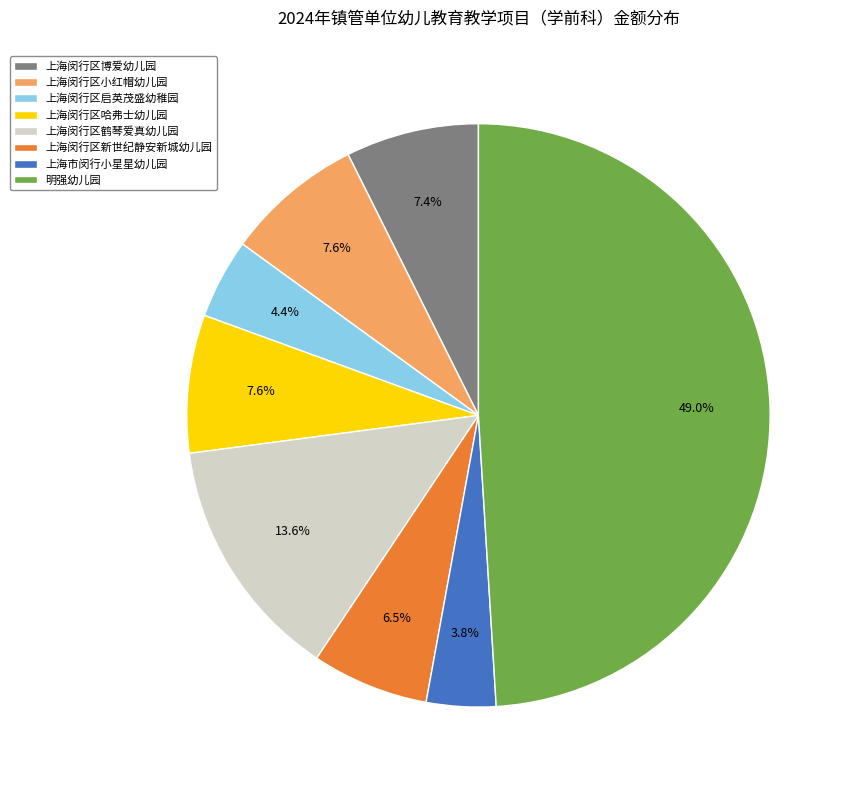

Which category has the biggest portion of the pie?

明强幼儿园